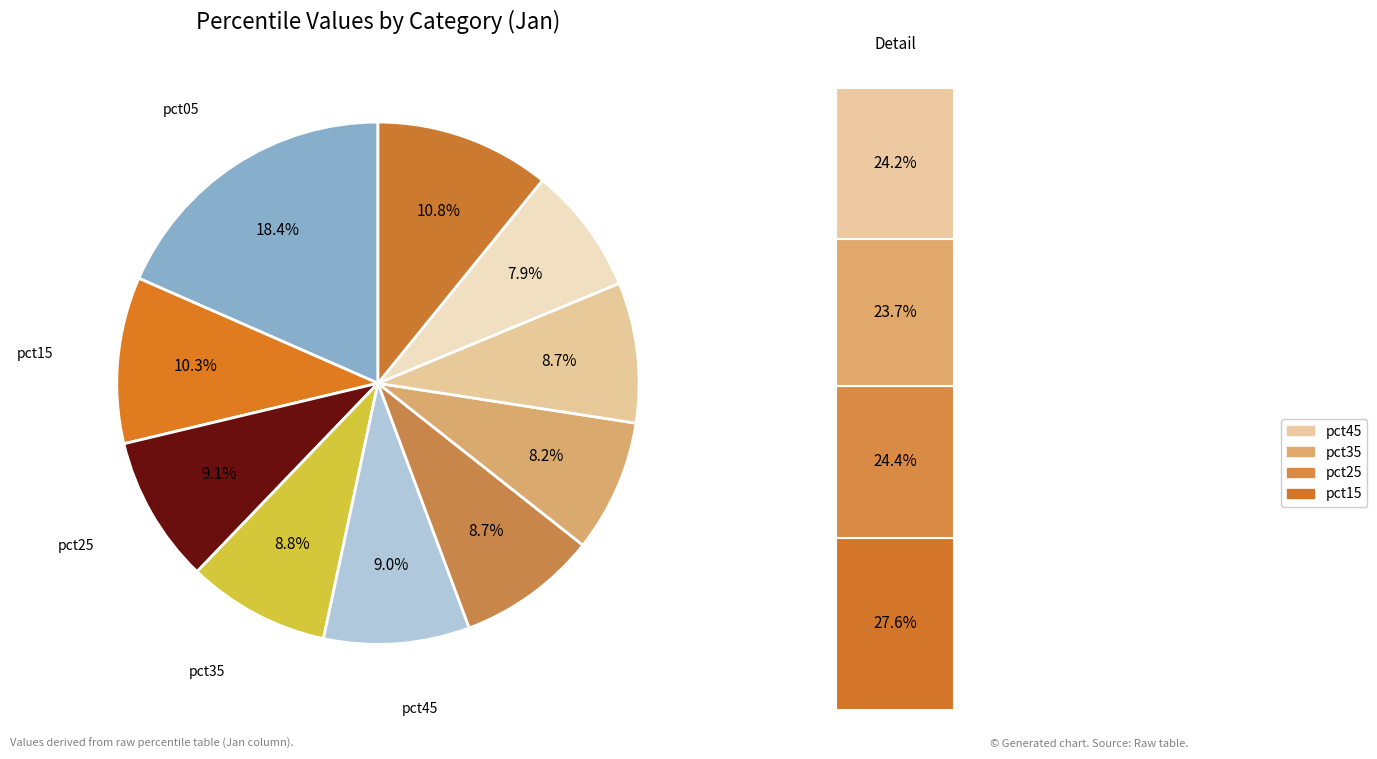

To the nearest percent, what is the average slice percentage?

10%